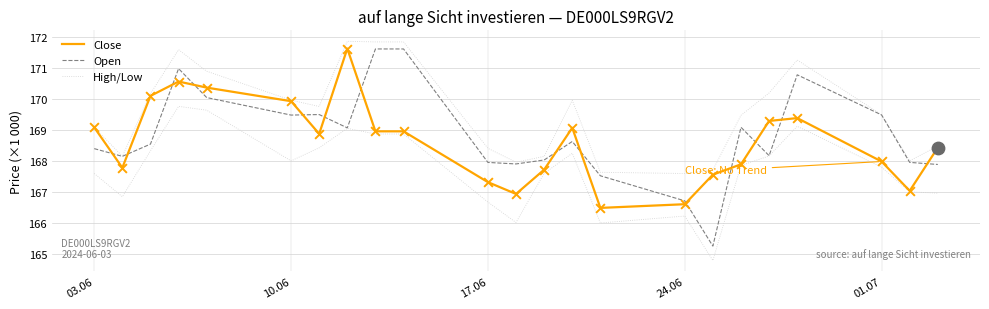

Does the chart have visible grid lines?

Yes